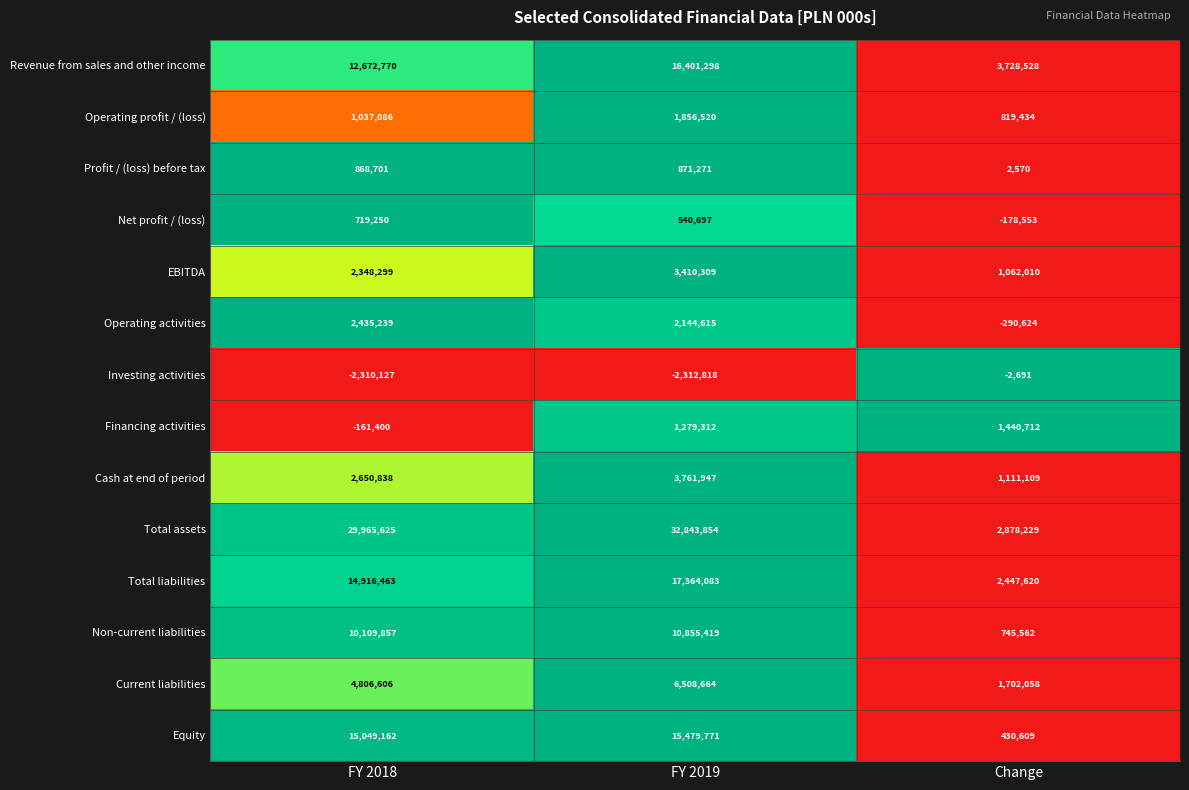

What is the sum of the Net profit / (loss) values at FY 2018 and FY 2019?

1259947